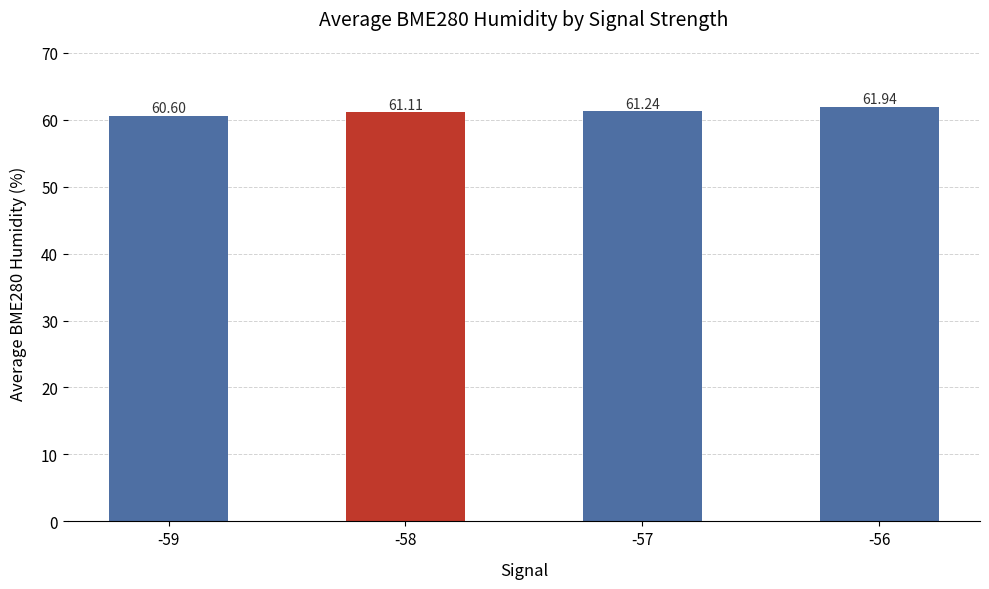

What is the average value?

61.2